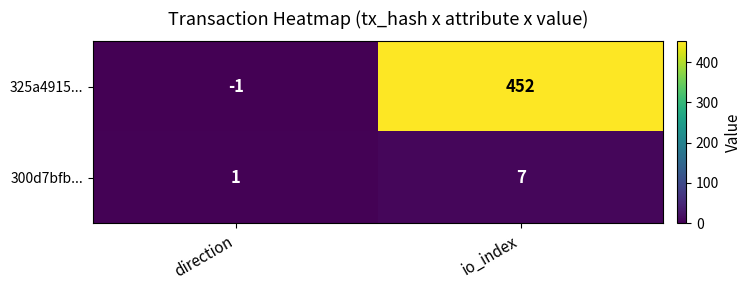

At how many categories does at least one series exceed 295?

1